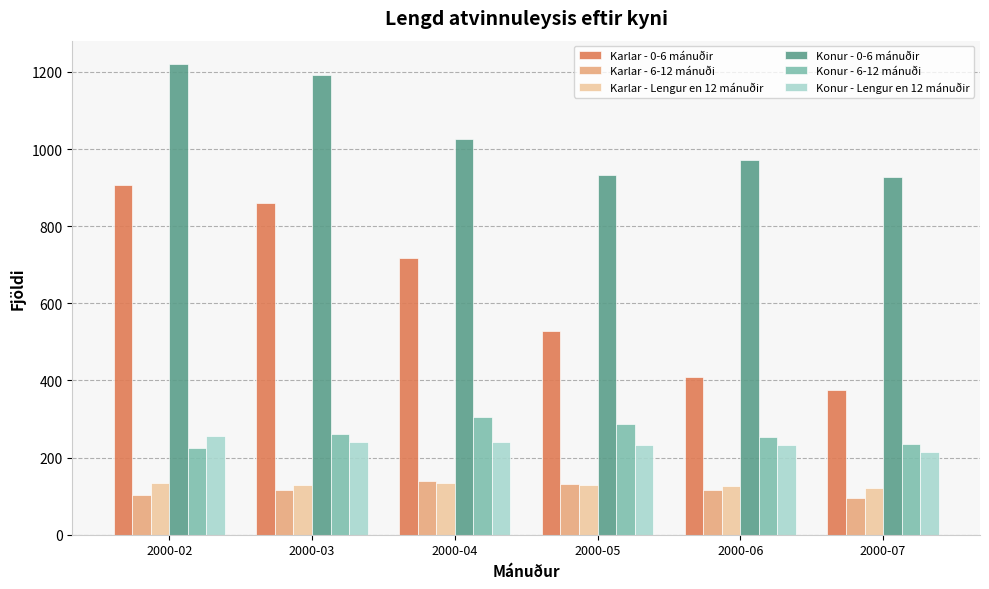

What is the value of the Konur - 0-6 mánuðir bar at the 3rd from the left?

1025